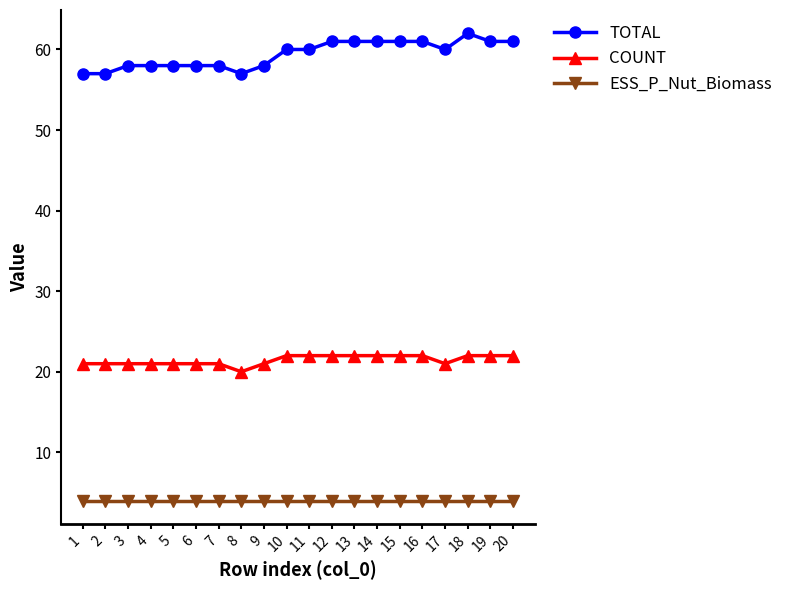

What is the maximum value shown in the chart?

62